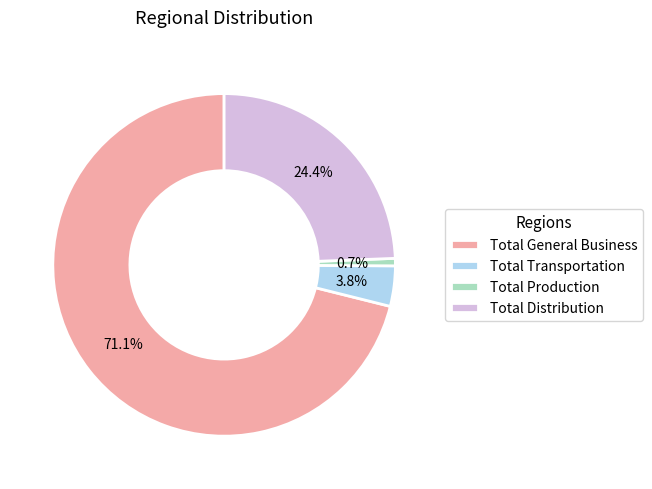

Which slice is the largest?

Total General Business